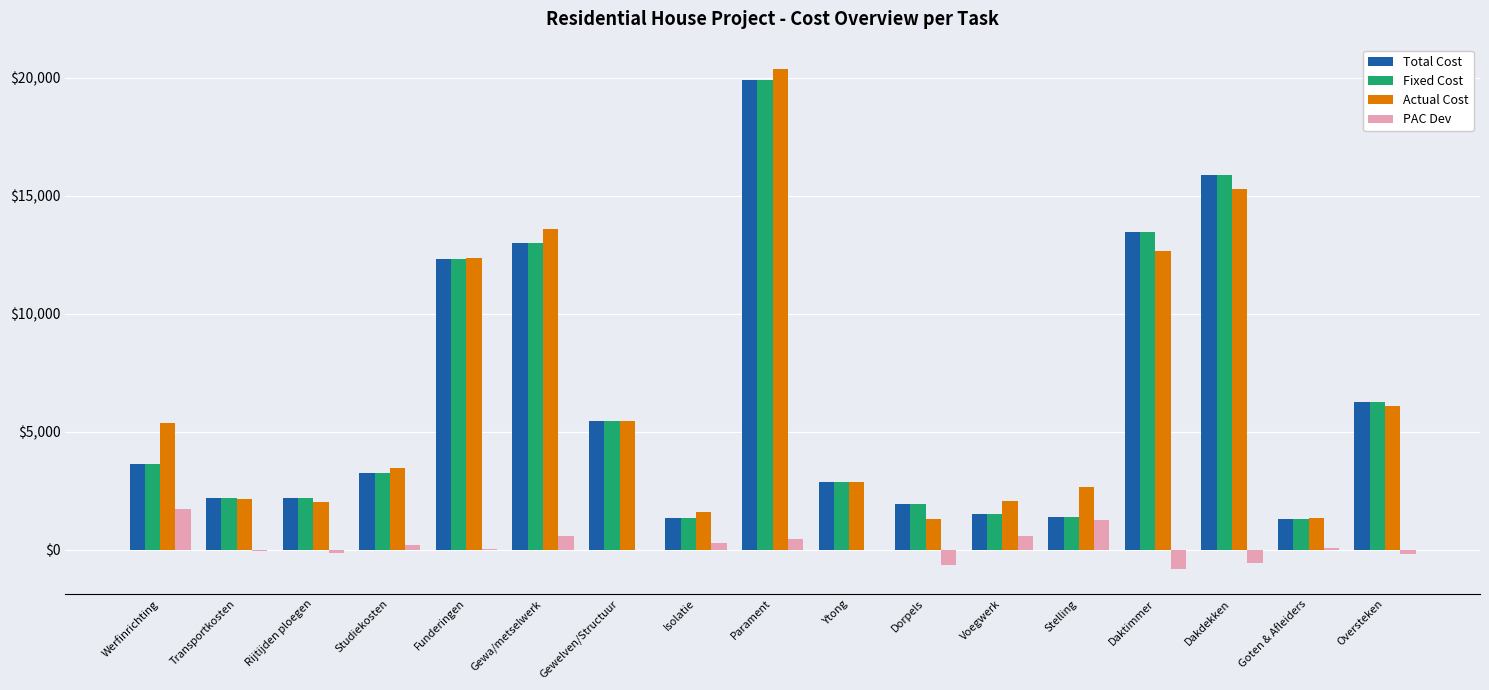

Which series changed the most between Gewa/metselwerk and Isolatie?

Actual Cost